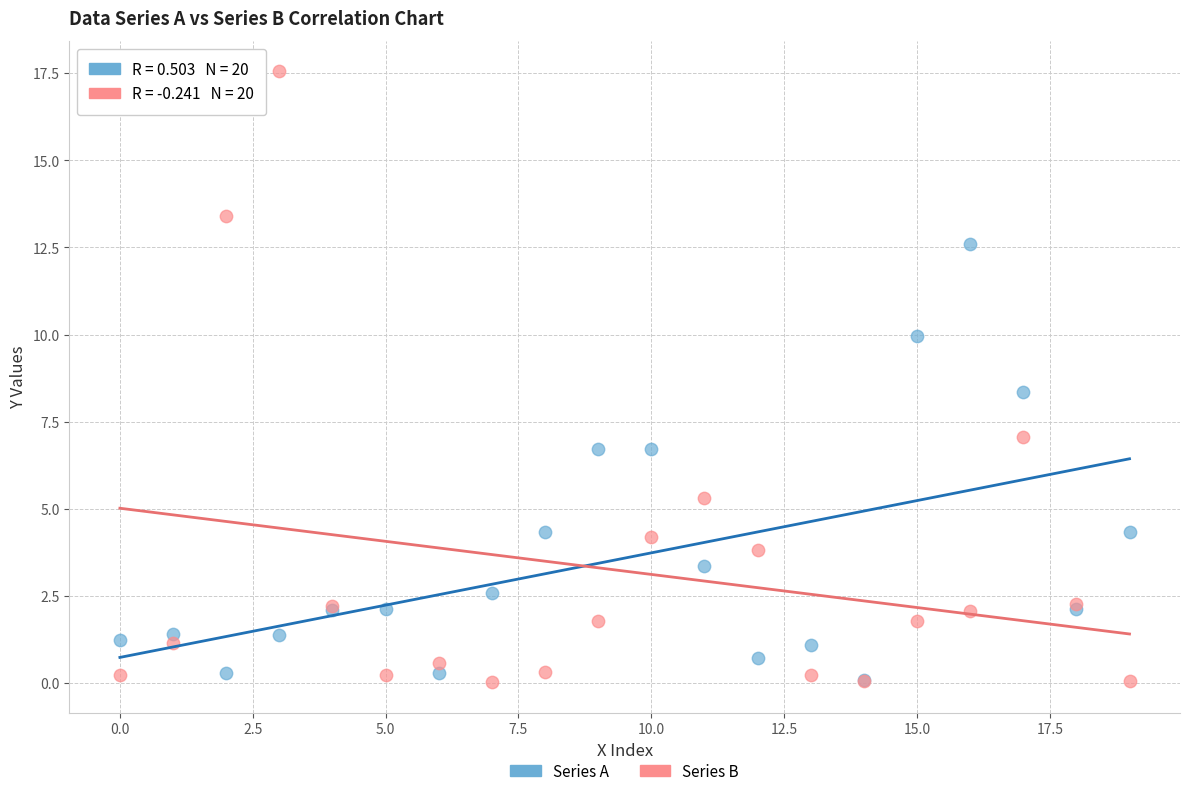

What are all the series names shown in the legend?

Series A, Series B